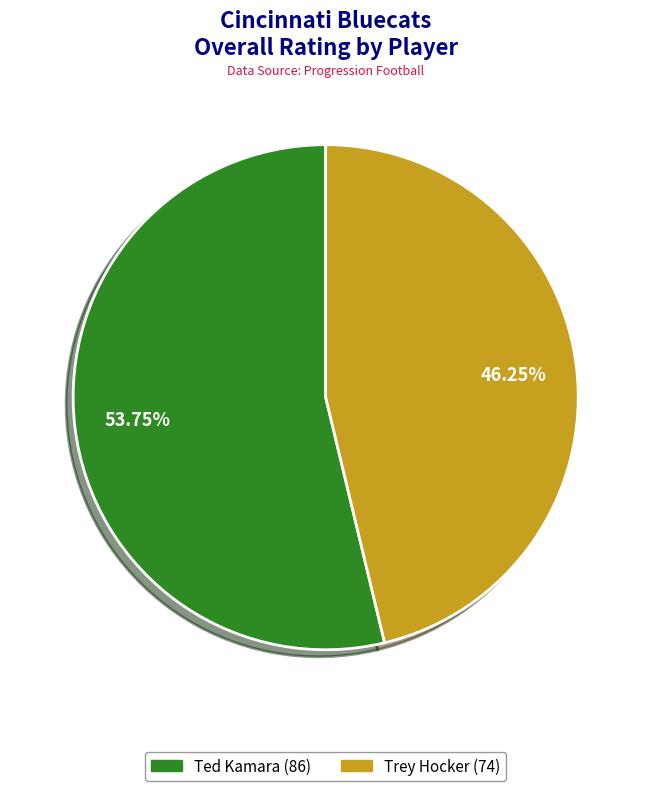

To the nearest percent, what percentage of the pie is Trey Hocker?

46%